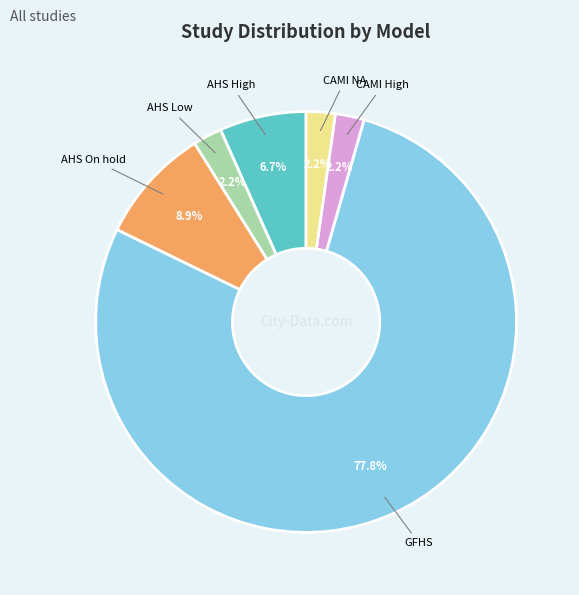

Is there any slice that represents more than half of the pie?

Yes